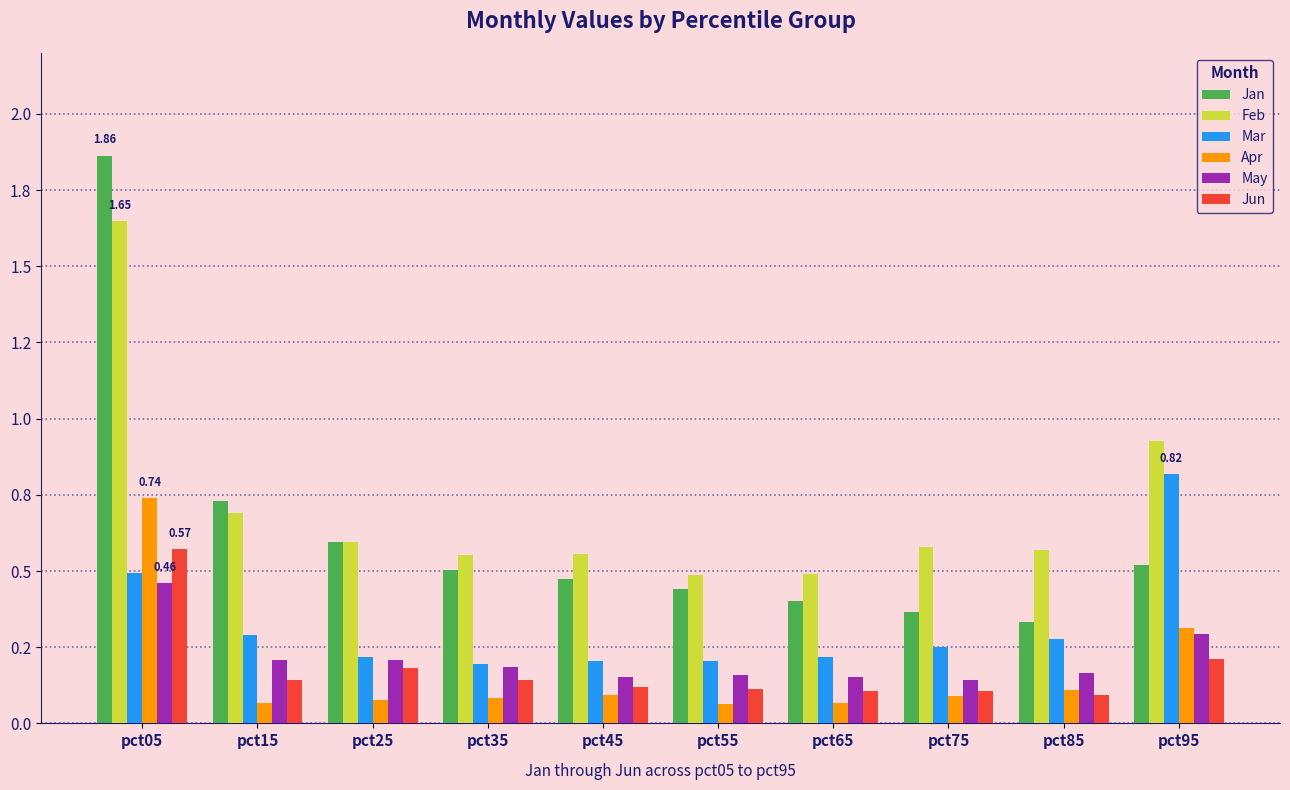

Are the bars grouped side by side (vs. stacked)?

Yes